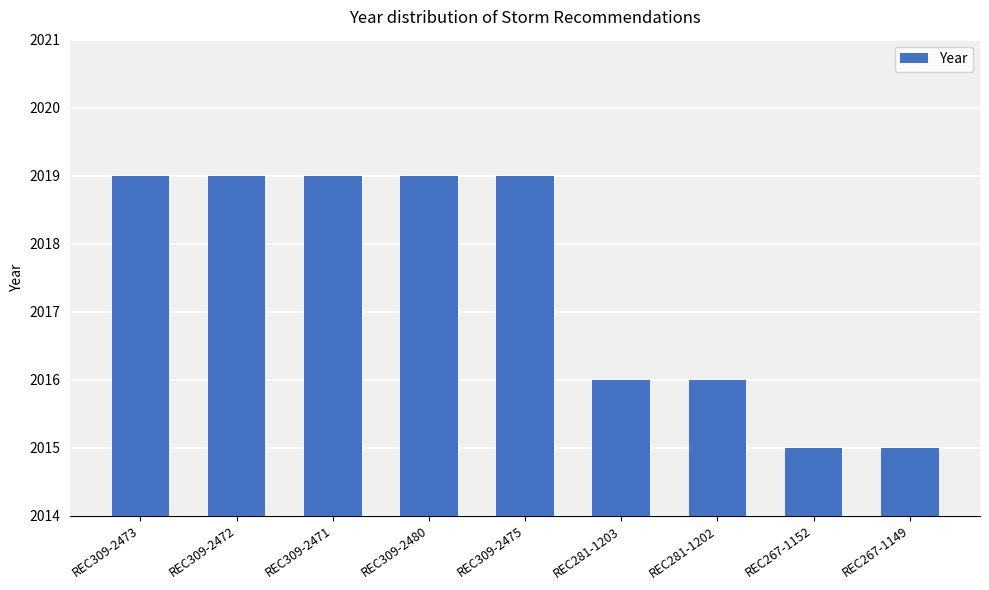

Between REC309-2473 and REC281-1202, which is larger?

REC309-2473